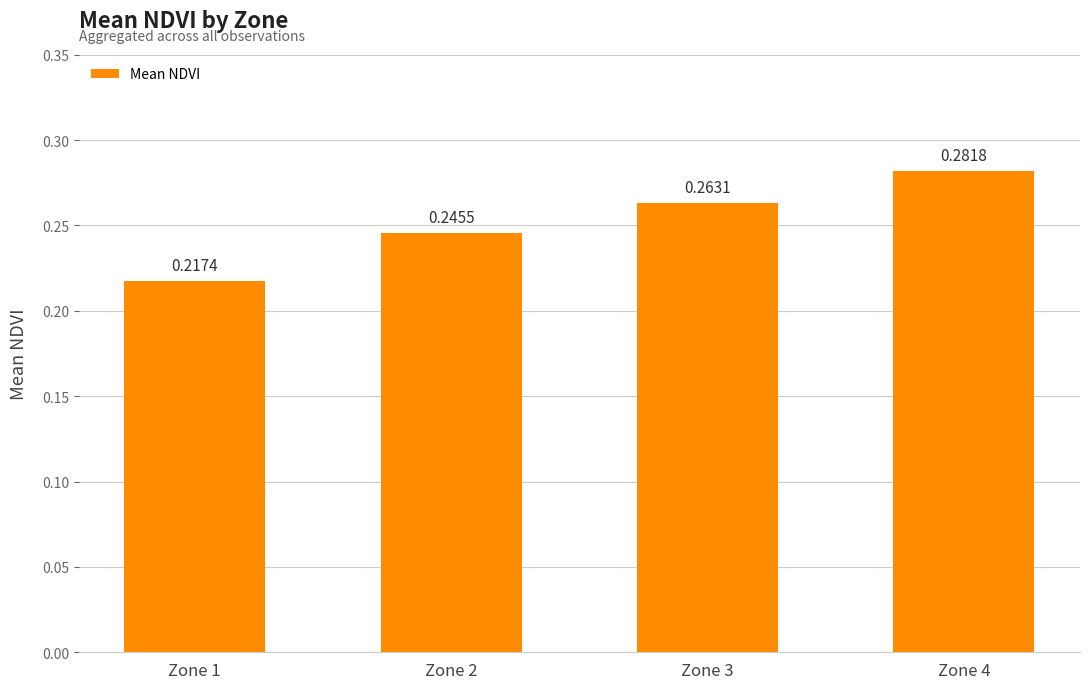

List the labels in order of value, largest first.

Zone 4, Zone 3, Zone 2, Zone 1